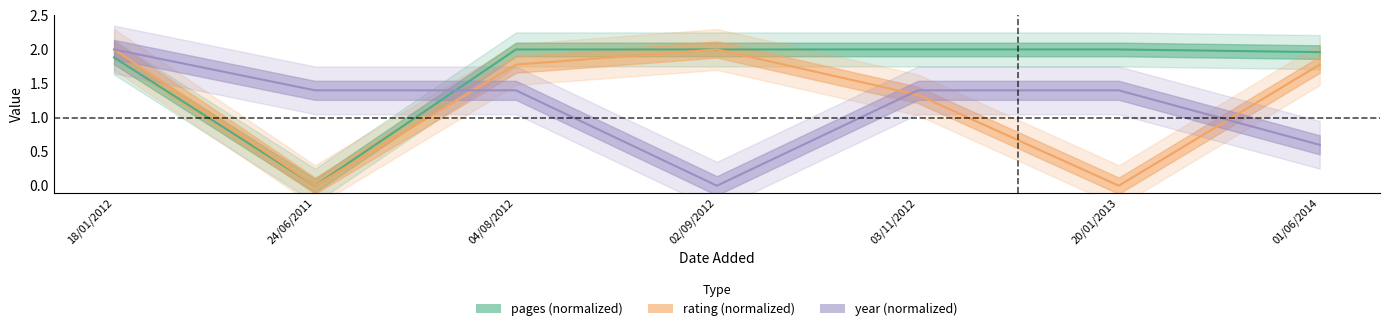

True or false: year has a value of 1.4 at 24/06/2011.

True